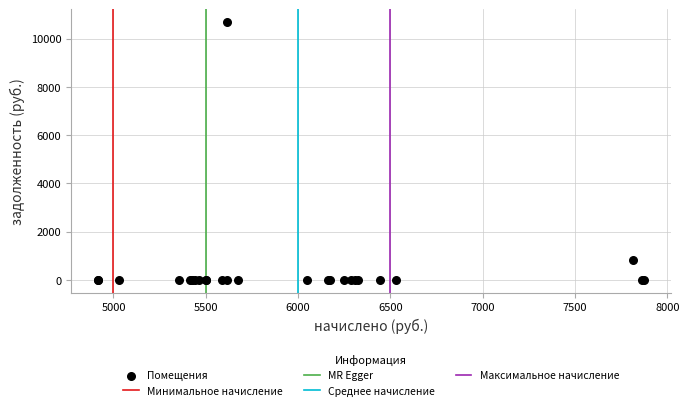

What Y value in the scatter plot is closest to 5342?

834.1